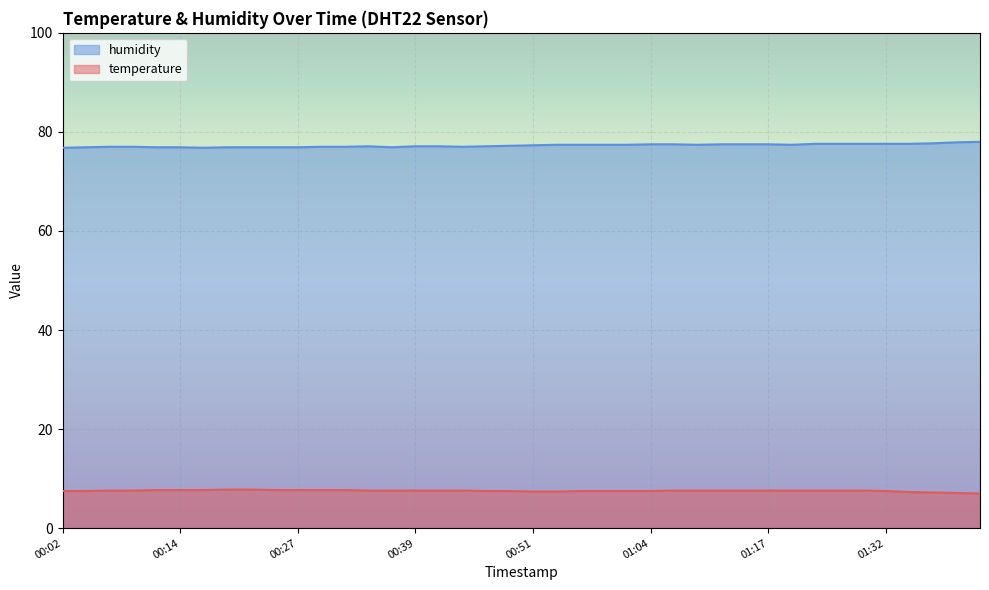

Which series has the largest total across all categories?

humidity